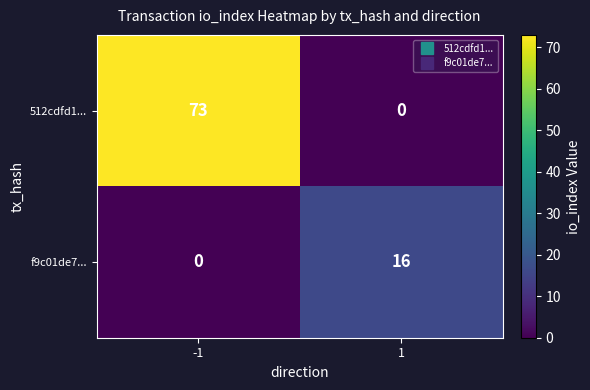

True or false: 512cdfd1... has a value of -46 at 1.

False